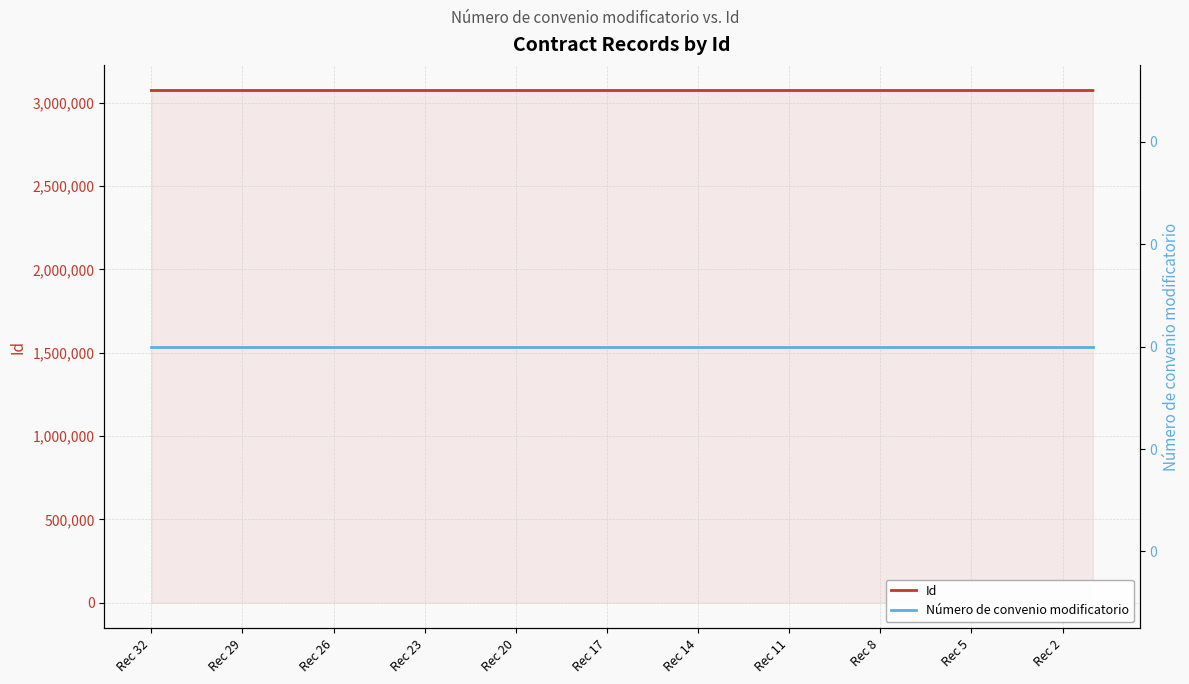

True or false: Id and Número de convenio modificatorio cross at least once.

False